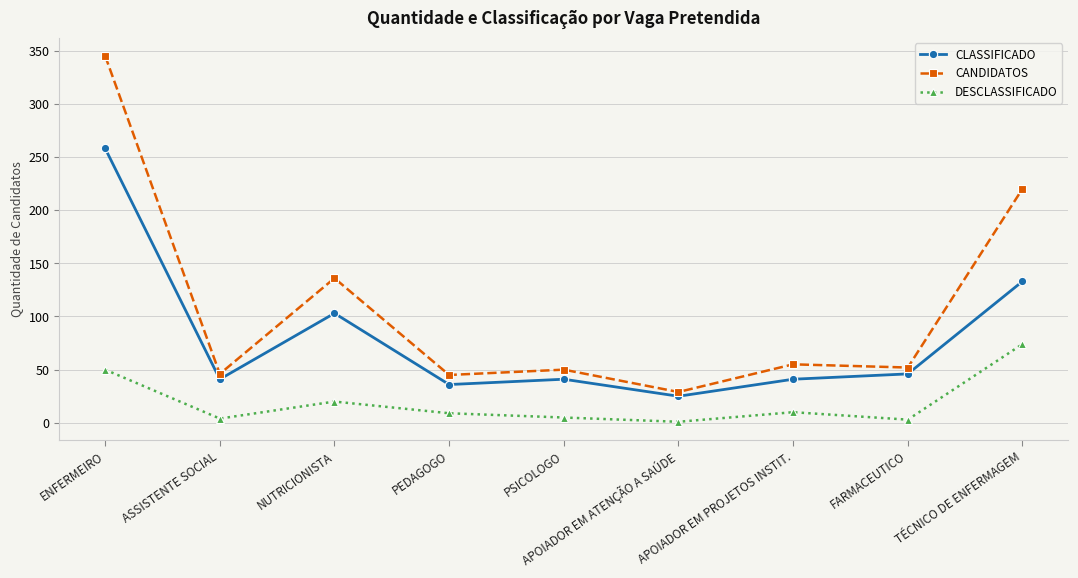

At APOIADOR EM ATENÇÃO A SAÚDE, list the series in order from smallest to largest.

DESCLASSIFICADO, CLASSIFICADO, CANDIDATOS